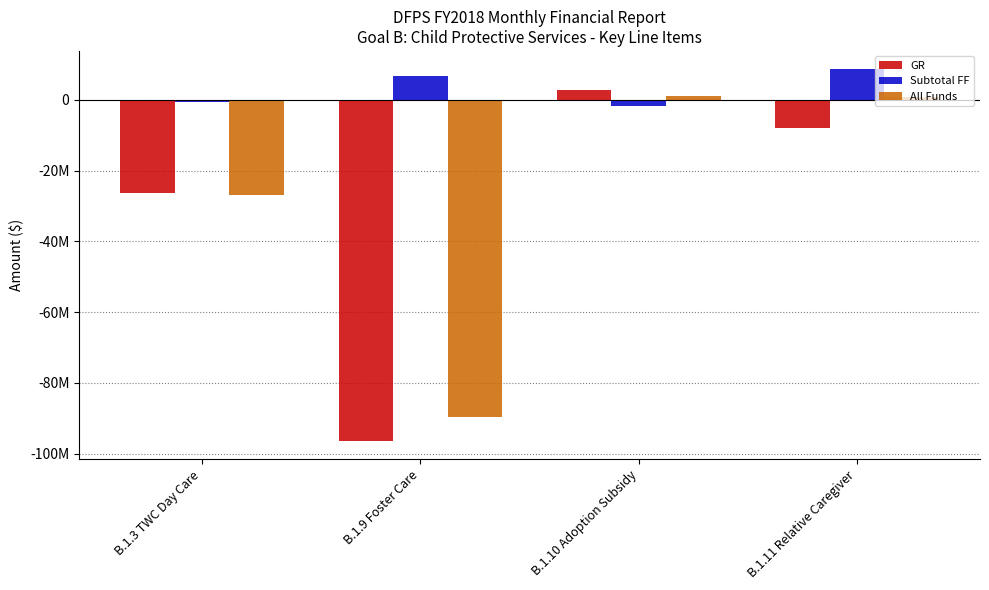

What is the value of the All Funds bar at the 2nd from the left?

-89528032